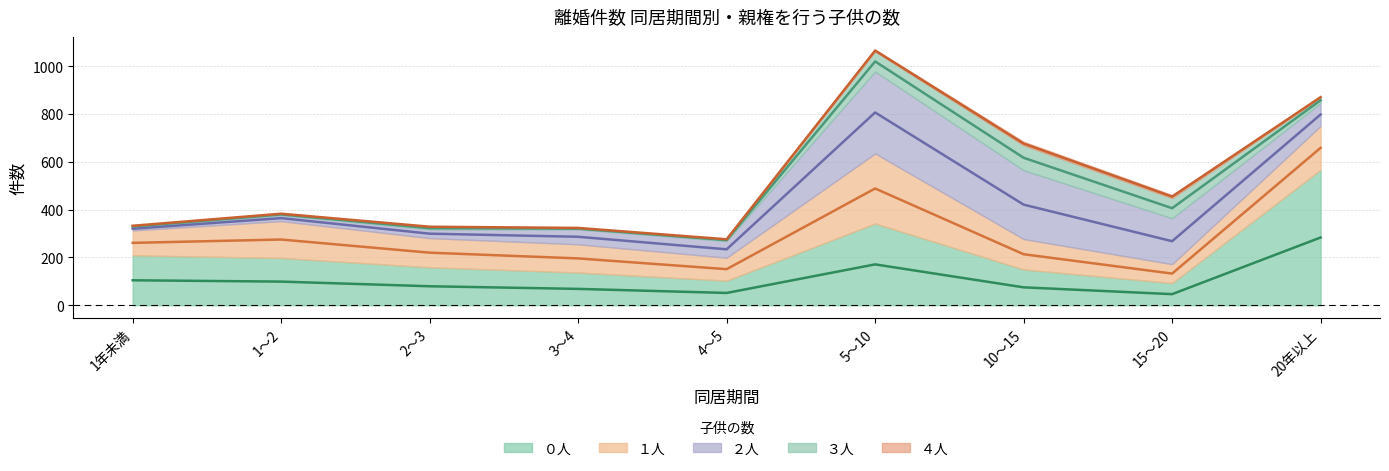

What is the spread (max minus min) of values at 1年未満?

208